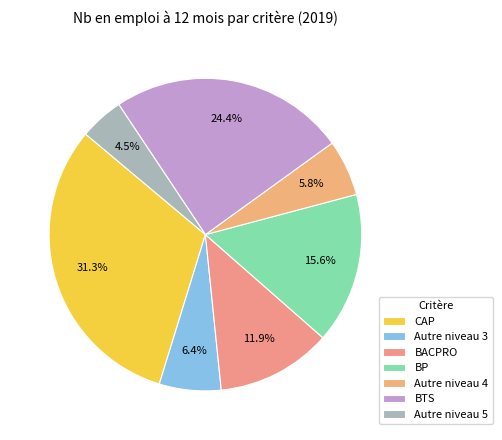

Rank the categories by value from lowest to highest.

Autre niveau 5, Autre niveau 4, Autre niveau 3, BACPRO, BP, BTS, CAP